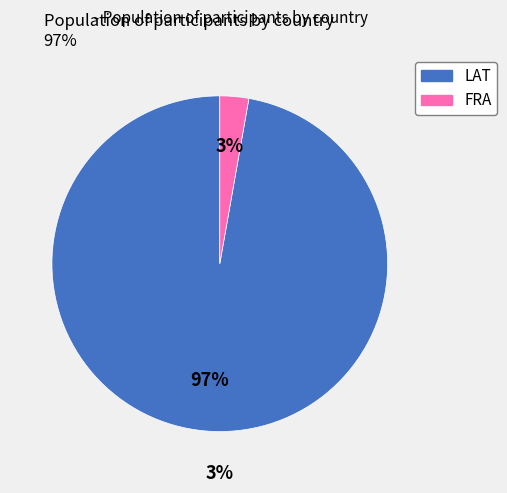

Which category accounts for the majority?

LAT